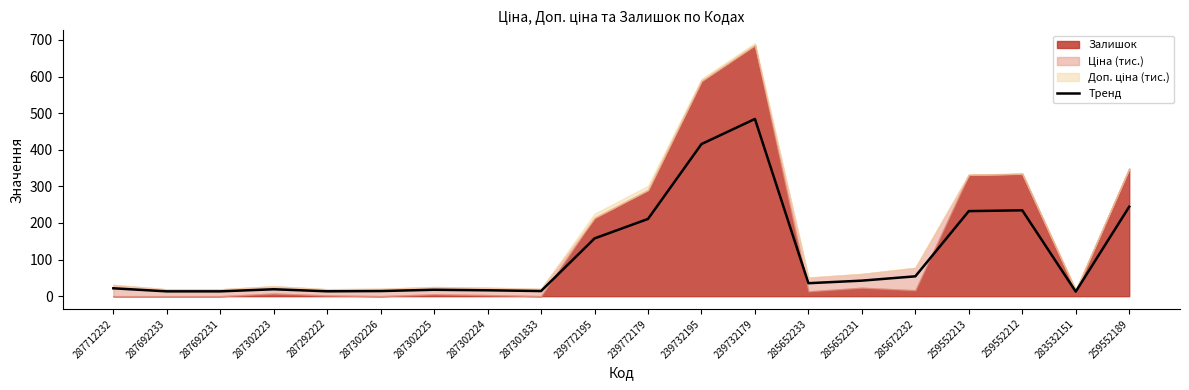

Which has a higher value, 283532151 or 285672232?

285672232